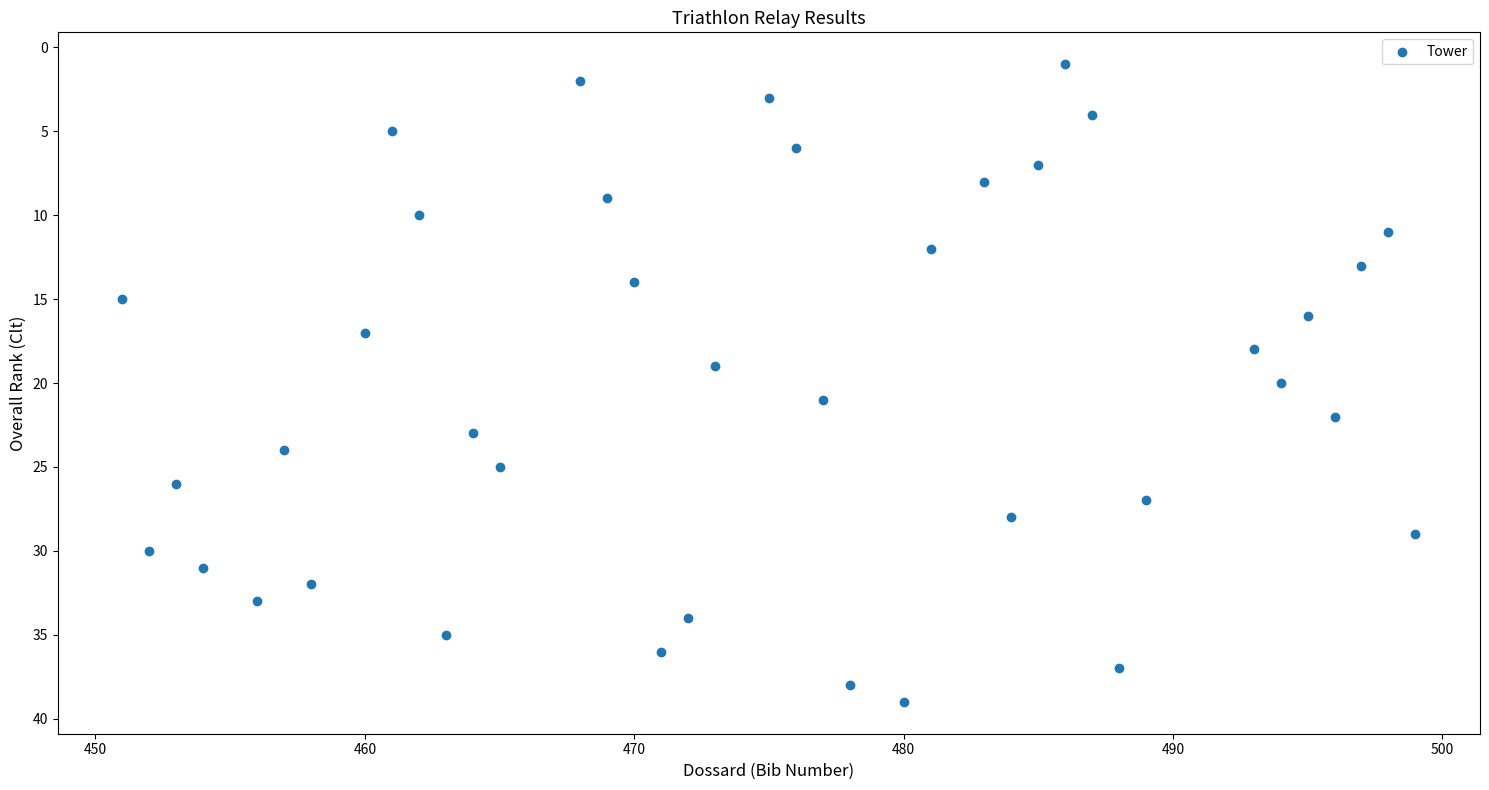

What is the range of Y values (max minus min)?

38